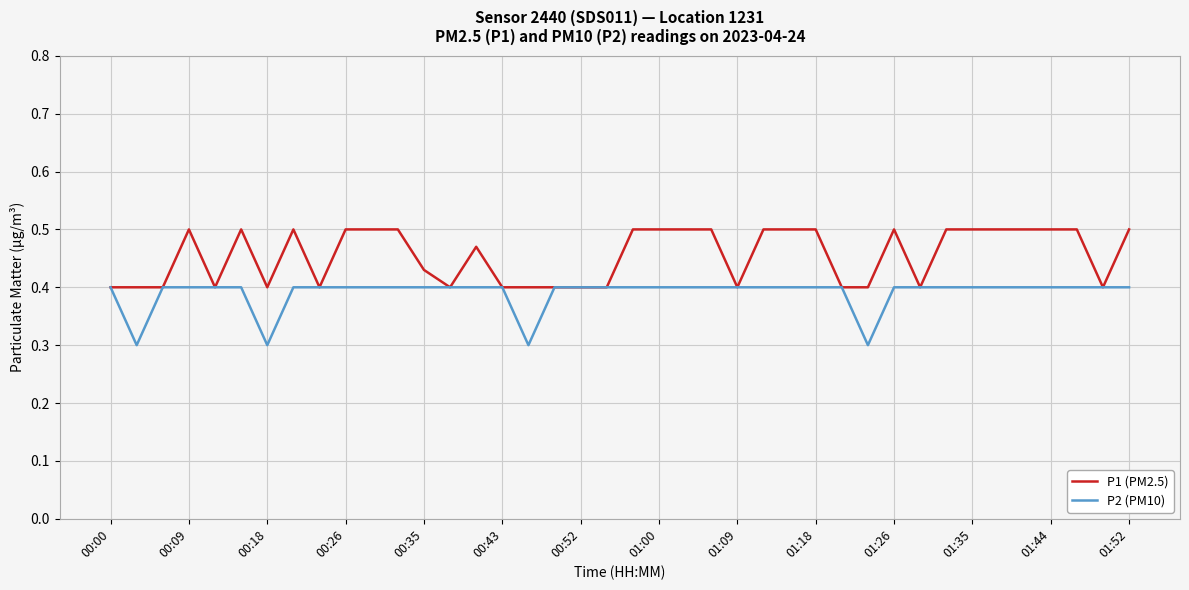

Which series has the largest total across all categories?

P1 (PM2.5)